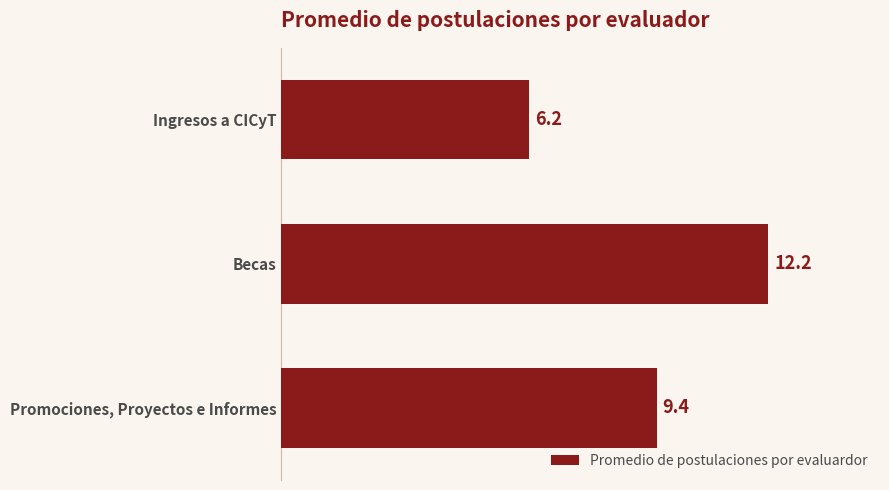

List the labels in order of value, largest first.

Becas, Promociones, Proyectos e Informes, Ingresos a CICyT